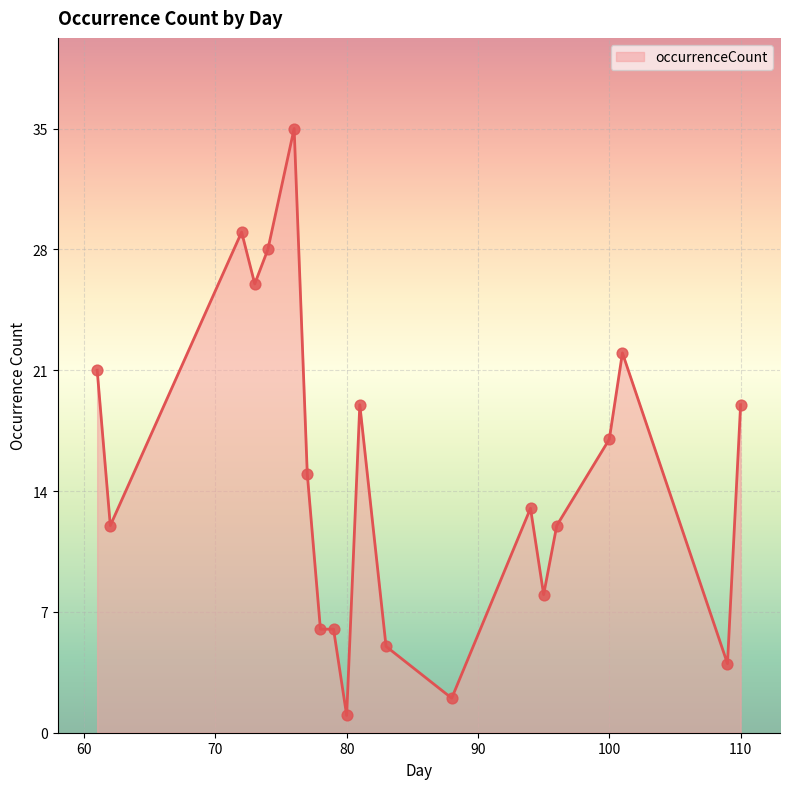

What is the maximum value shown in the chart?

35